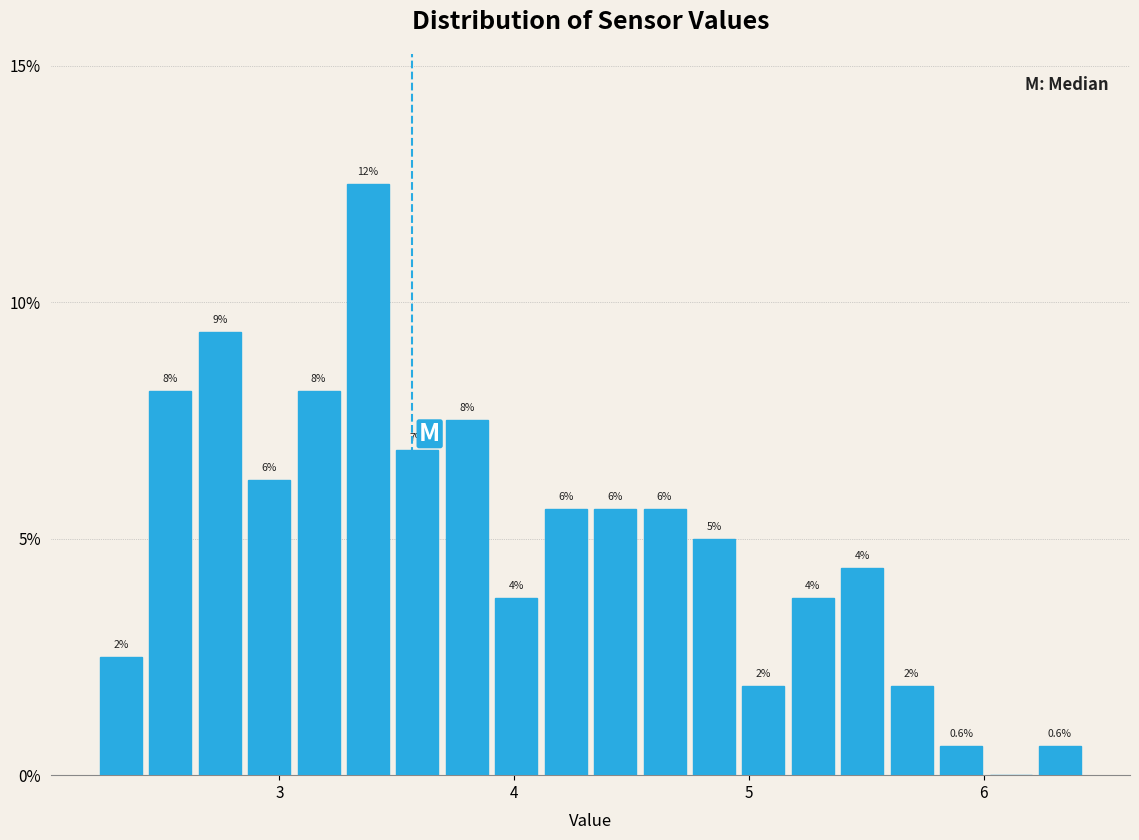

Read against the x-axis, roughly where is the centre of the tallest bar?

3.4